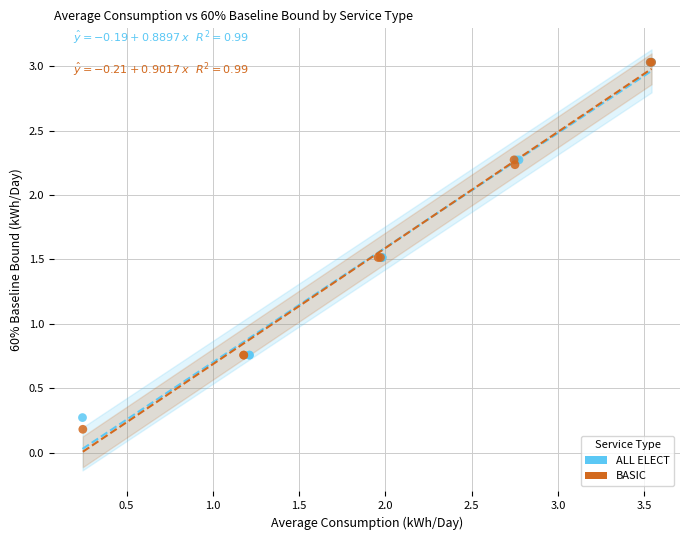

Which series has the largest Y range (max minus min)?

BASIC